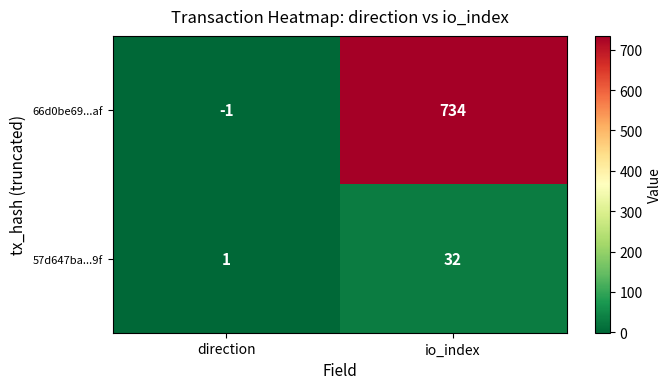

Which series has the widest spread of values?

66d0be69...af